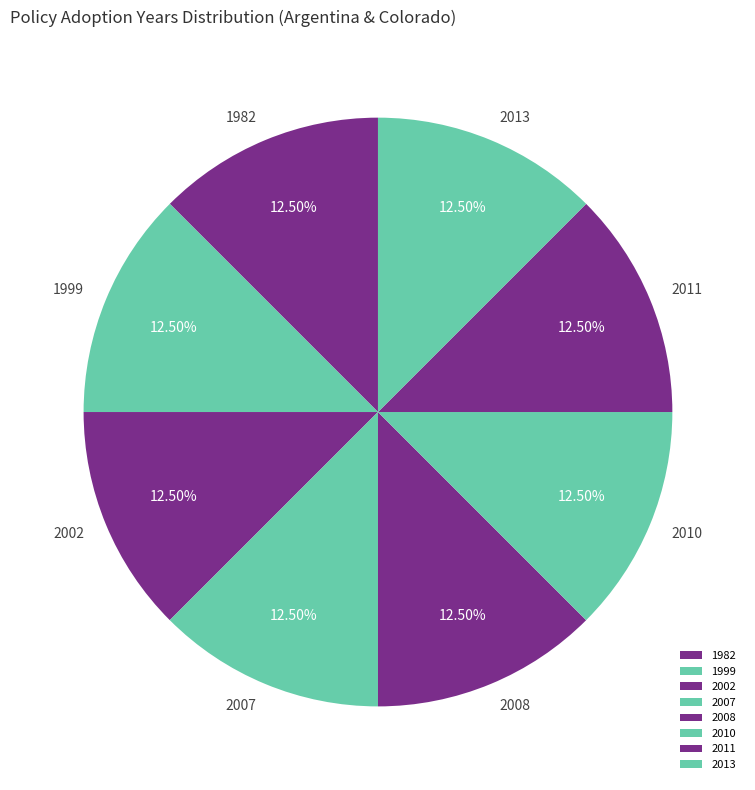

Do 2010 and 1982 together represent more than half of the pie?

No